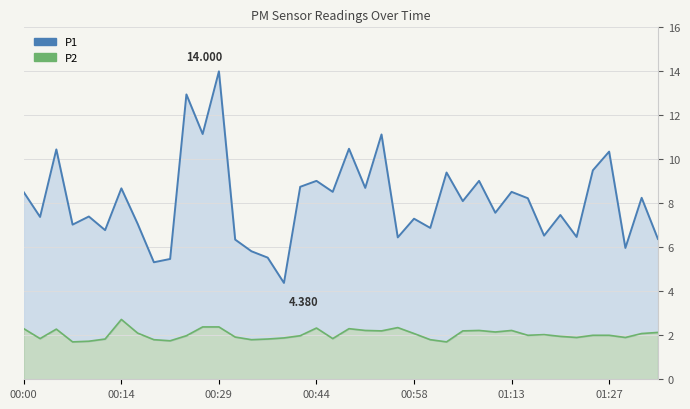

Is it true that P2 equals 1.9 at 00:39?

True